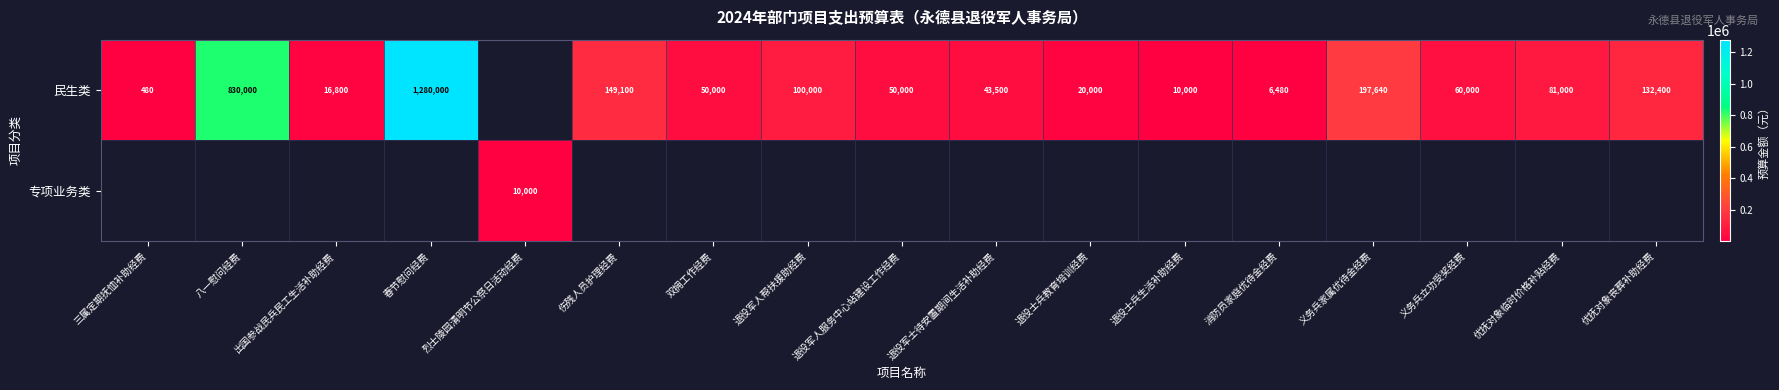

Is it true that 民生类 equals 17377 at 优抚对象临时价格补贴经费?

False